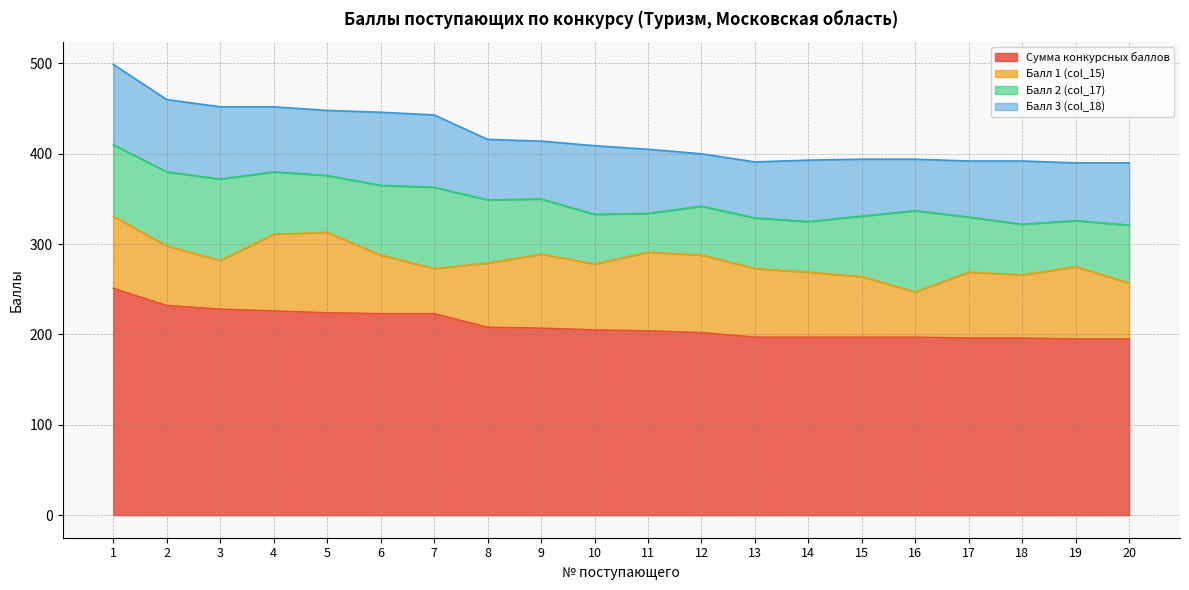

Which category has the highest value across all series?

1